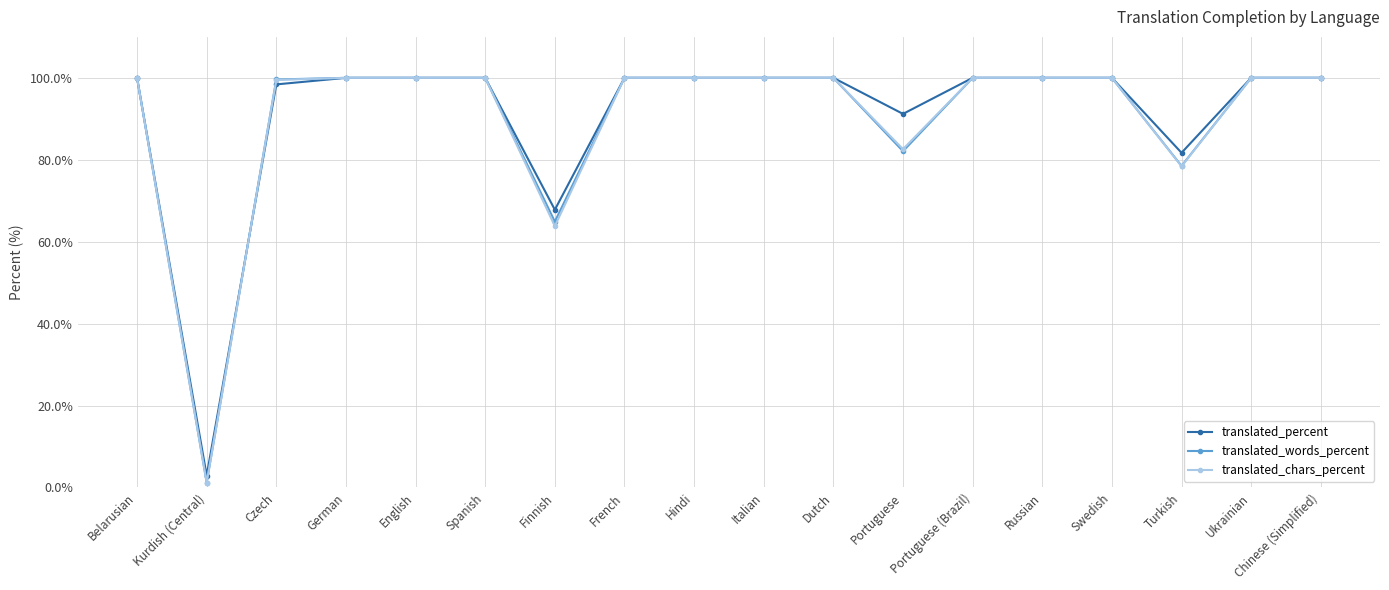

Where is the first local minimum for translated_chars_percent?

Kurdish (Central)